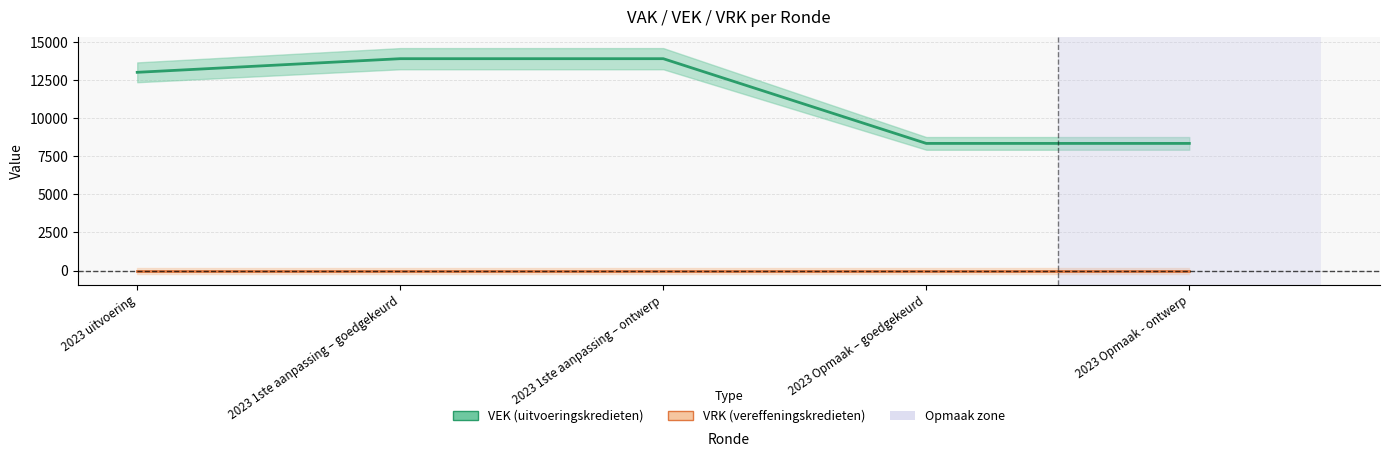

What value does the data have at 2023 Opmaak – goedgekeurd?

8350